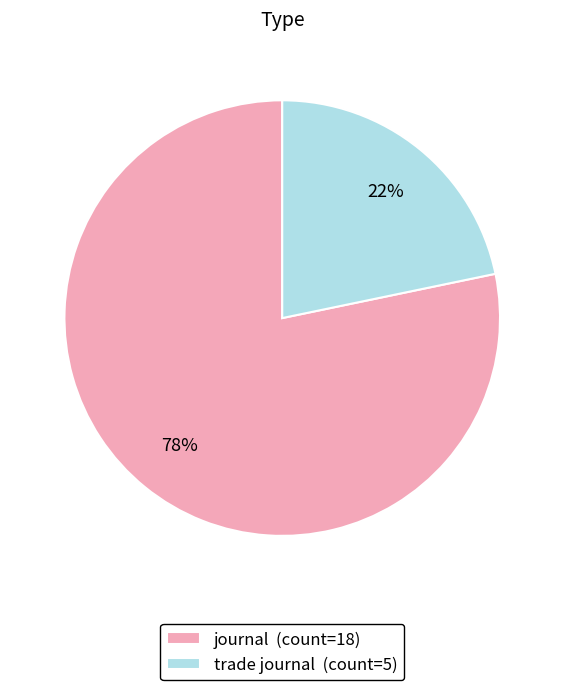

To the nearest percent, what is the combined percentage of journal (count=18) and trade journal (count=5)?

100%